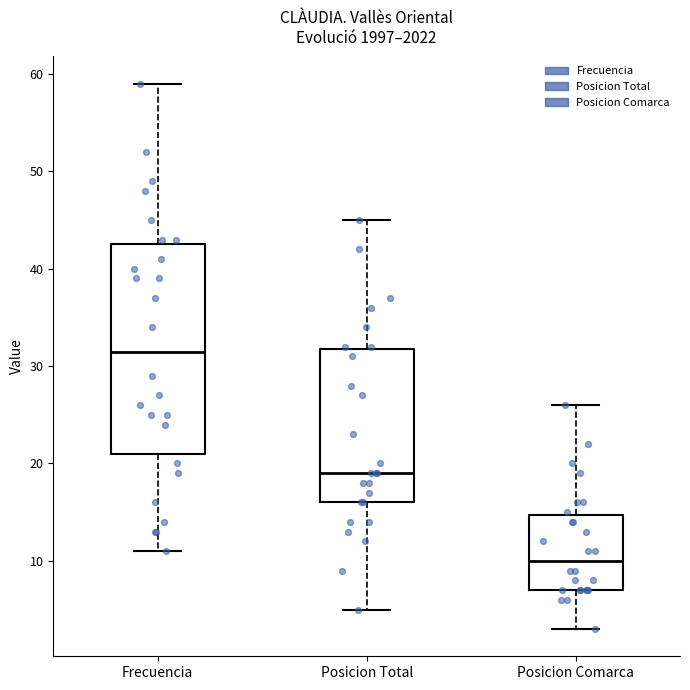

Reading left to right, transcribe this box plot: for each box, give where its median line is, the range the box spans, and where its two whiskers end, as read against the y-axis. The values are not printed on the chart, so give them approximately, as read against the axis.

Frecuencia: median 32, box 21 to 43, whiskers 11 to 59
Posicion Total: median 19, box 16 to 32, whiskers 5 to 45
Posicion Comarca: median 10, box 7 to 15, whiskers 3 to 26